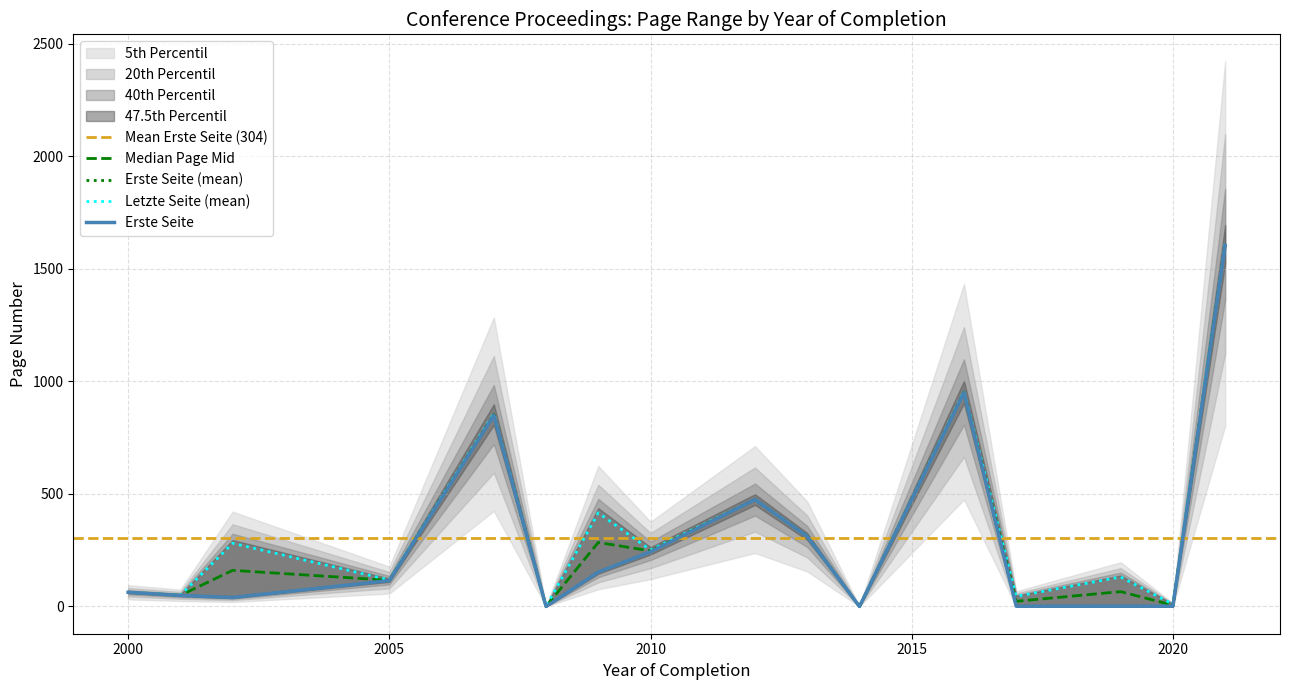

Reading left to right, what are all the values shown in this chart?

Erste Seite (mean): 2000=63	2001=49	2002=40	2005=115	2007=849	2008=0	2009=153	2010=243	2012=475	2013=311	2014=0	2016=950	2017=1	2019=1	2020=1	2021=1605
Letzte Seite (mean): 2000=63	2001=50	2002=281	2005=118	2007=856	2008=0	2009=416	2010=251	2012=475	2013=311	2014=0	2016=955	2017=45	2019=131	2020=10	2021=1614